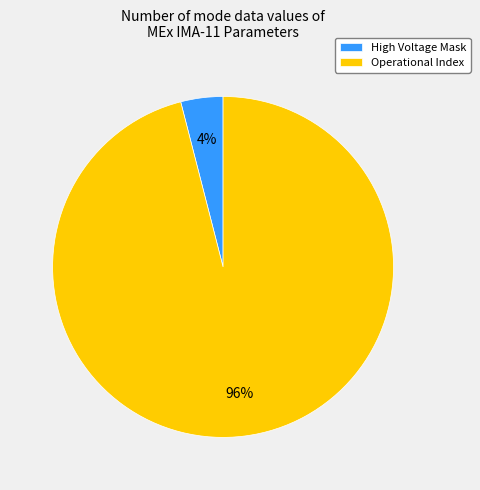

What is the majority slice?

Operational Index